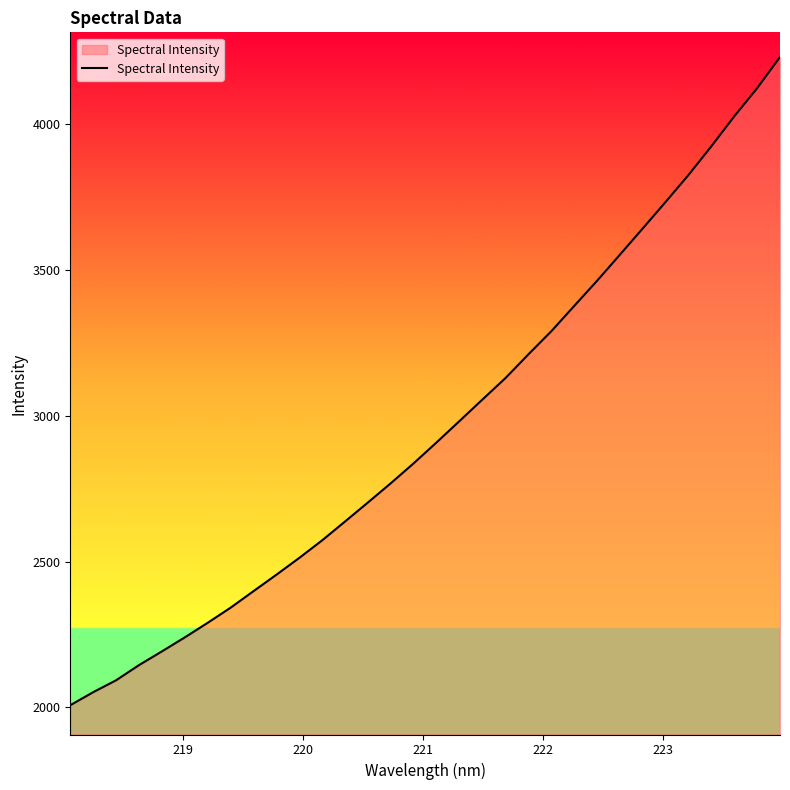

What is the maximum value shown in the chart?

4230.2